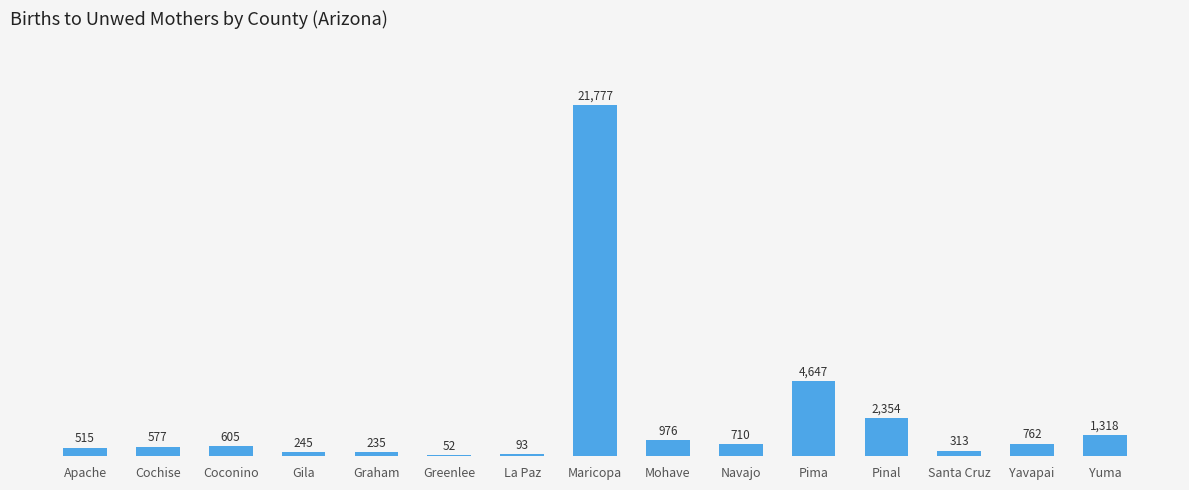

Which label corresponds to the largest value in the chart?

Maricopa